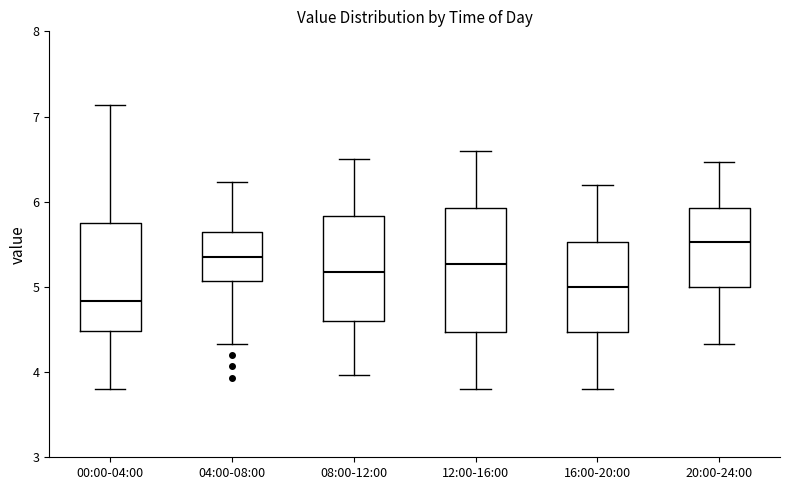

Reading left to right, read every box against the y-axis: the position of its median line, the range the box covers, and the ends of its whiskers. The values are not printed on the chart, so give them approximately, as read against the axis.

00:00-04:00: median 4.8, box 4.5 to 5.8, whiskers 3.8 to 7.1
04:00-08:00: median 5.4, box 5.1 to 5.6, whiskers 4.3 to 6.2
08:00-12:00: median 5.2, box 4.6 to 5.8, whiskers 4.0 to 6.5
12:00-16:00: median 5.3, box 4.5 to 5.9, whiskers 3.8 to 6.6
16:00-20:00: median 5.0, box 4.5 to 5.5, whiskers 3.8 to 6.2
20:00-24:00: median 5.5, box 5.0 to 5.9, whiskers 4.3 to 6.5